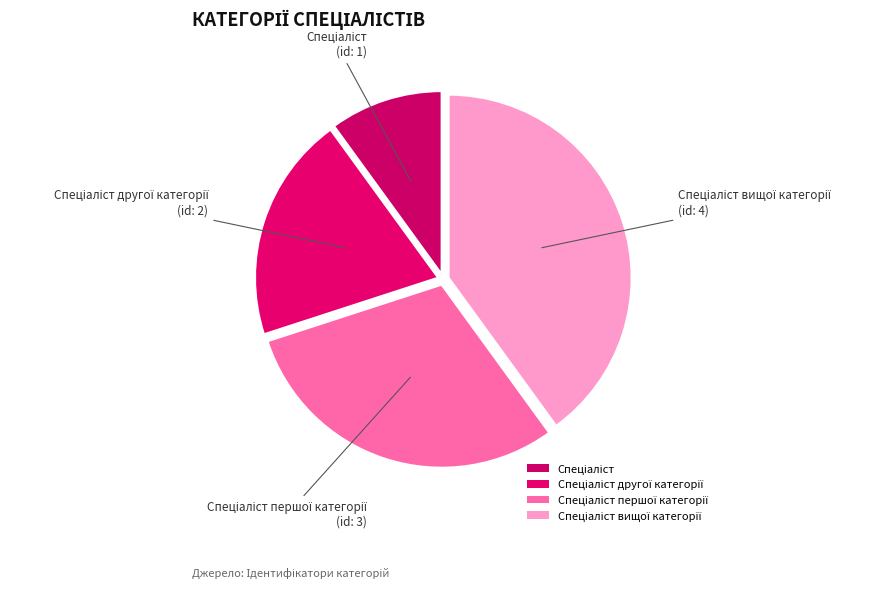

Combined, what portion of the pie is Спеціаліст другої категорії and Спеціаліст?

30.0%